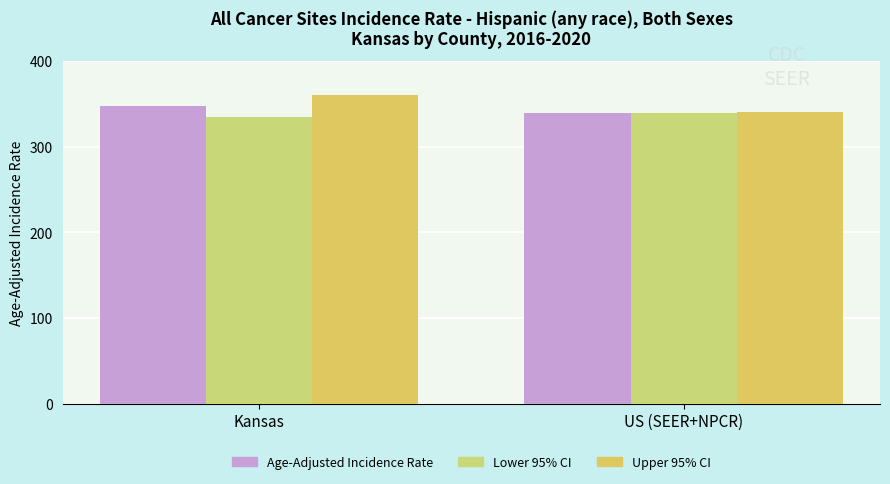

Rank the series at Kansas from lowest to highest value.

Lower 95% CI, Age-Adjusted Incidence Rate, Upper 95% CI